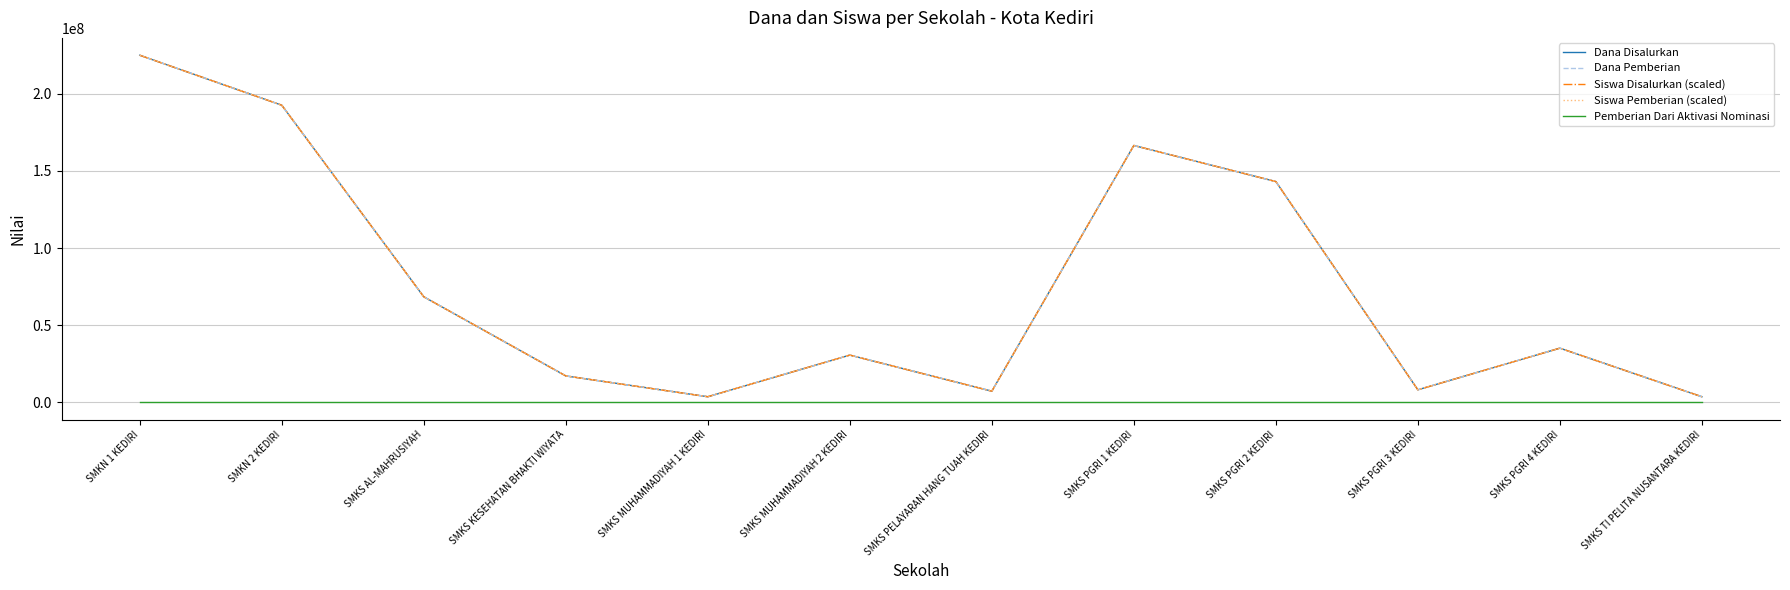

What is the spread (max minus min) of values at SMKS PGRI 3 KEDIRI?

8100000